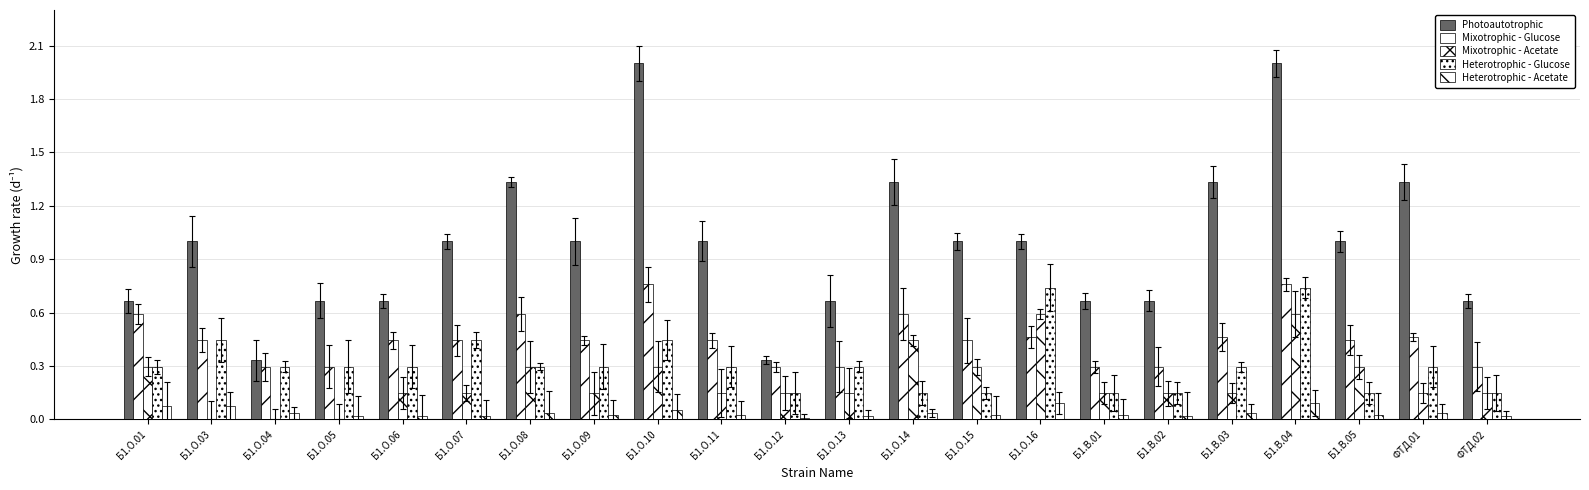

How many groups of bars are there?

22